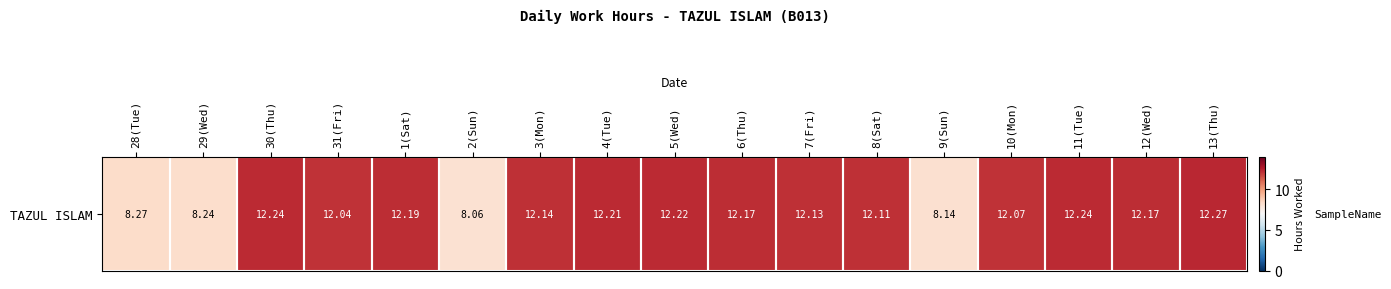

Rank the categories by value from highest to lowest.

13(Thu), 30(Thu), 11(Tue), 5(Wed), 4(Tue), 1(Sat), 6(Thu), 12(Wed), 3(Mon), 7(Fri), 8(Sat), 10(Mon), 31(Fri), 28(Tue), 29(Wed), 9(Sun), 2(Sun)